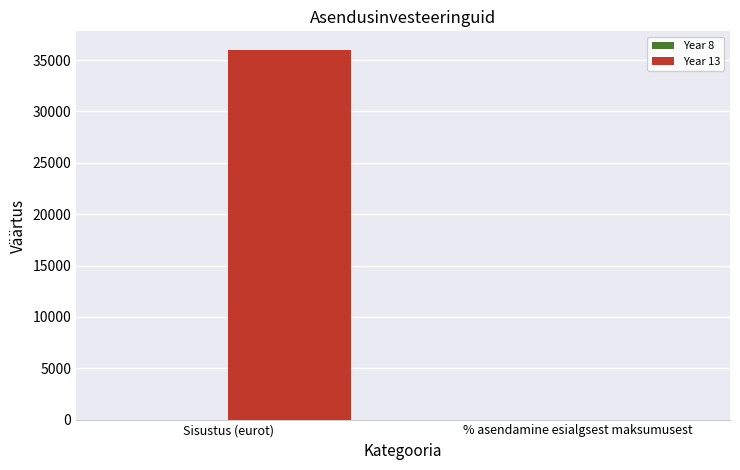

How many data points does each series have?

2